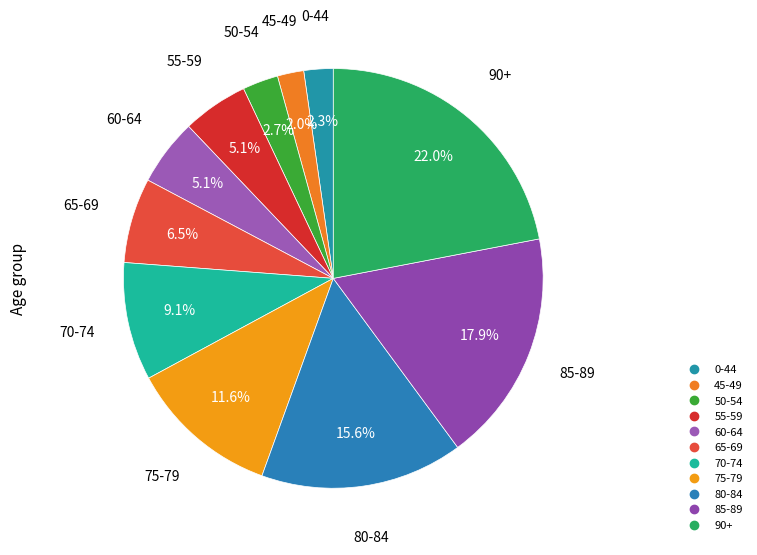

How many slices are in this pie chart?

11